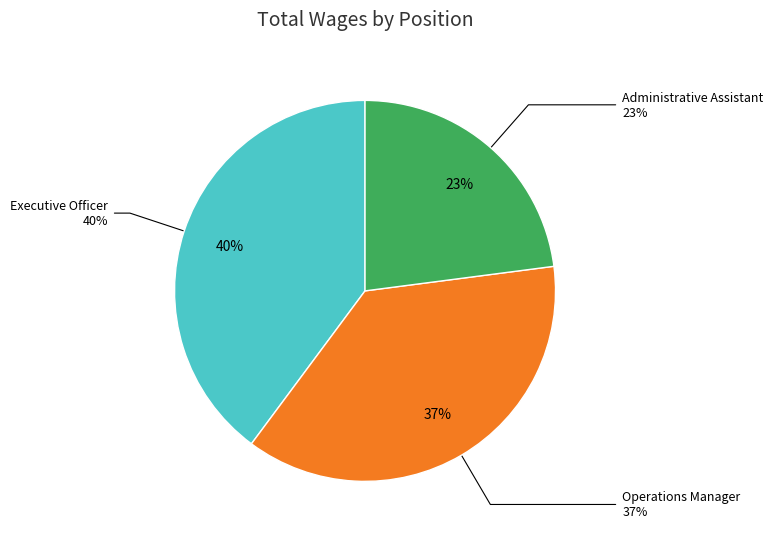

To the nearest percent, what portion does Operations Manager represent?

37%